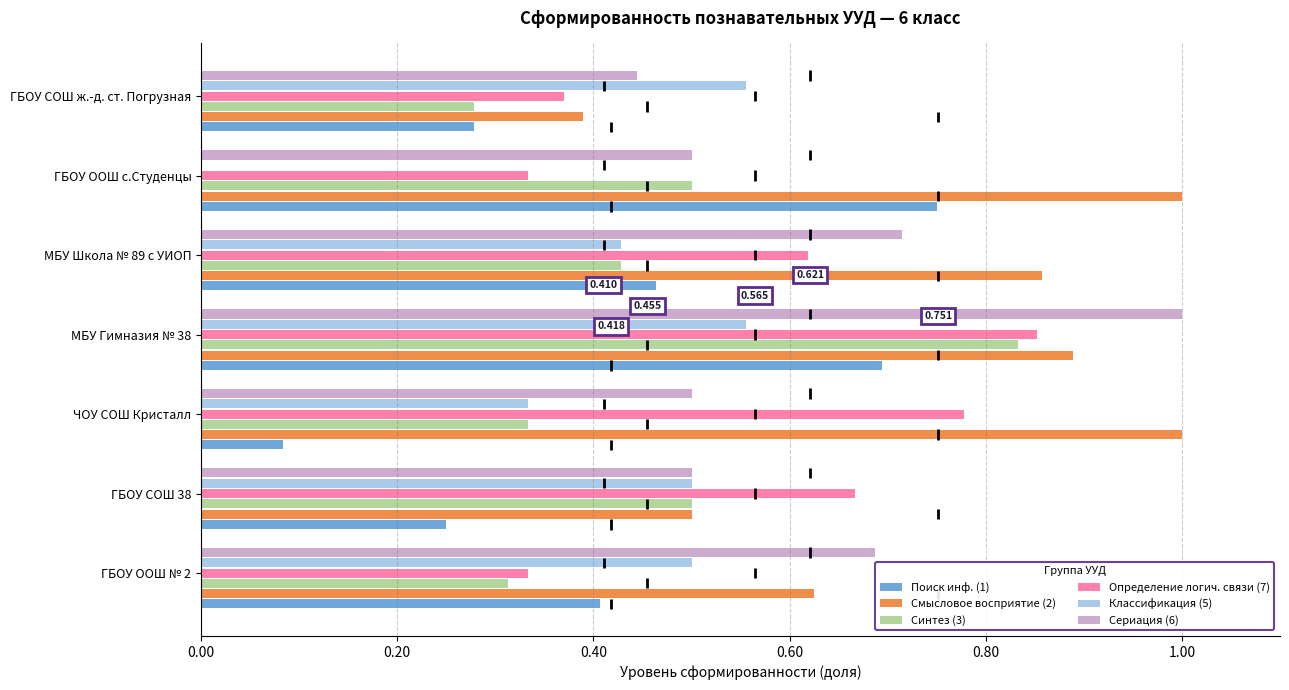

What is the total value across all series at МБУ Гимназия № 38?

4.8